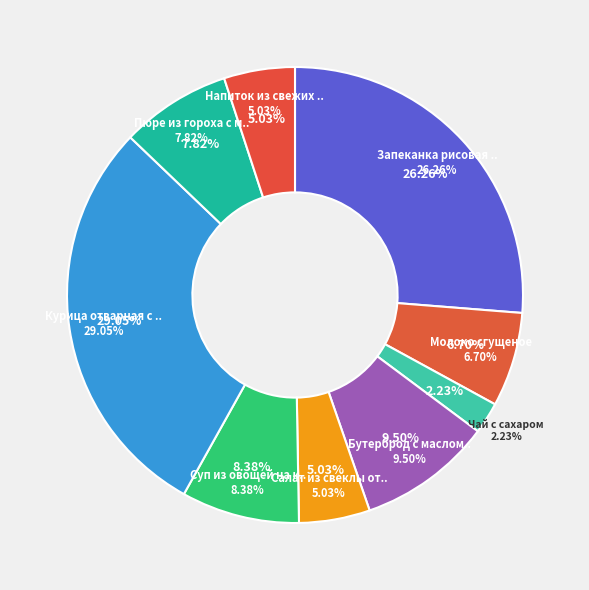

How many slices are in this pie chart?

9